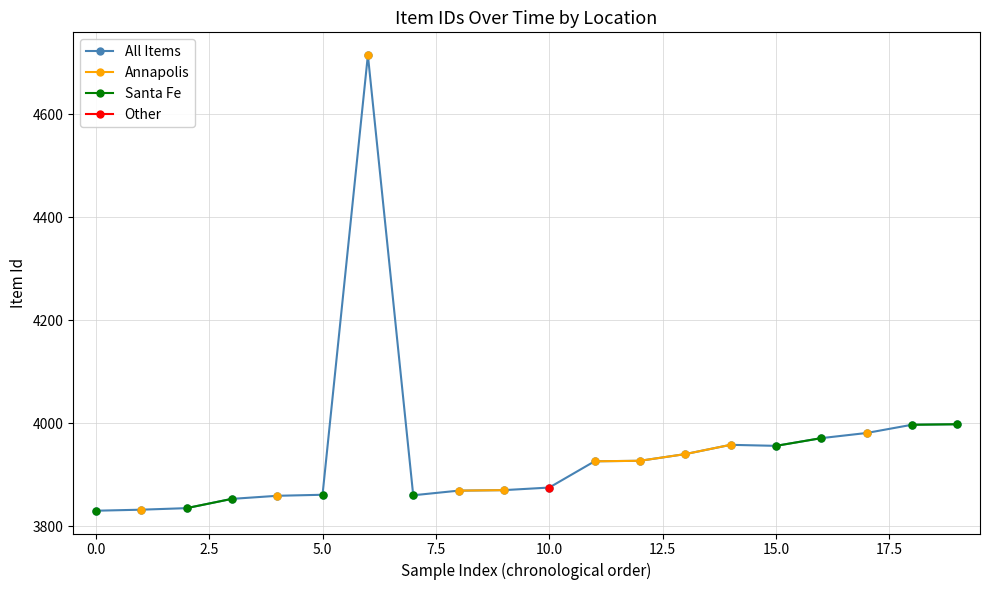

True or false: Santa Fe and Other cross at least once.

False